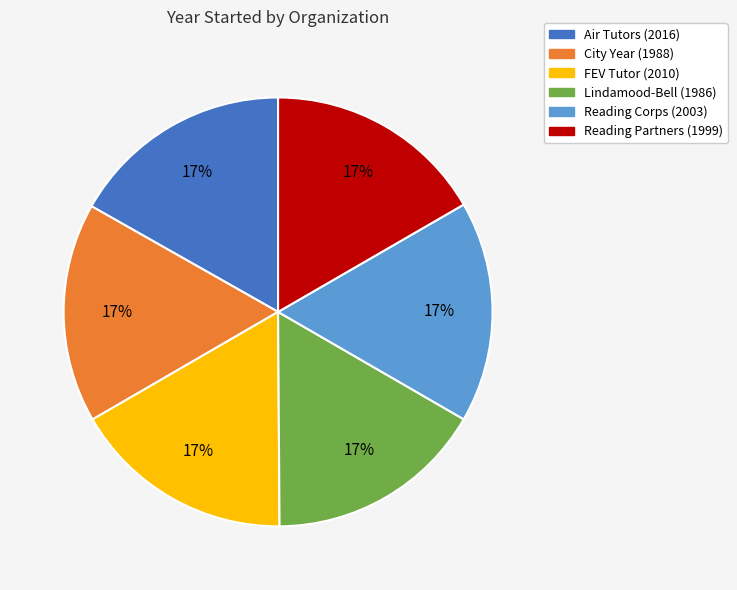

Combined, do City Year and Air Tutors account for over 50%?

No